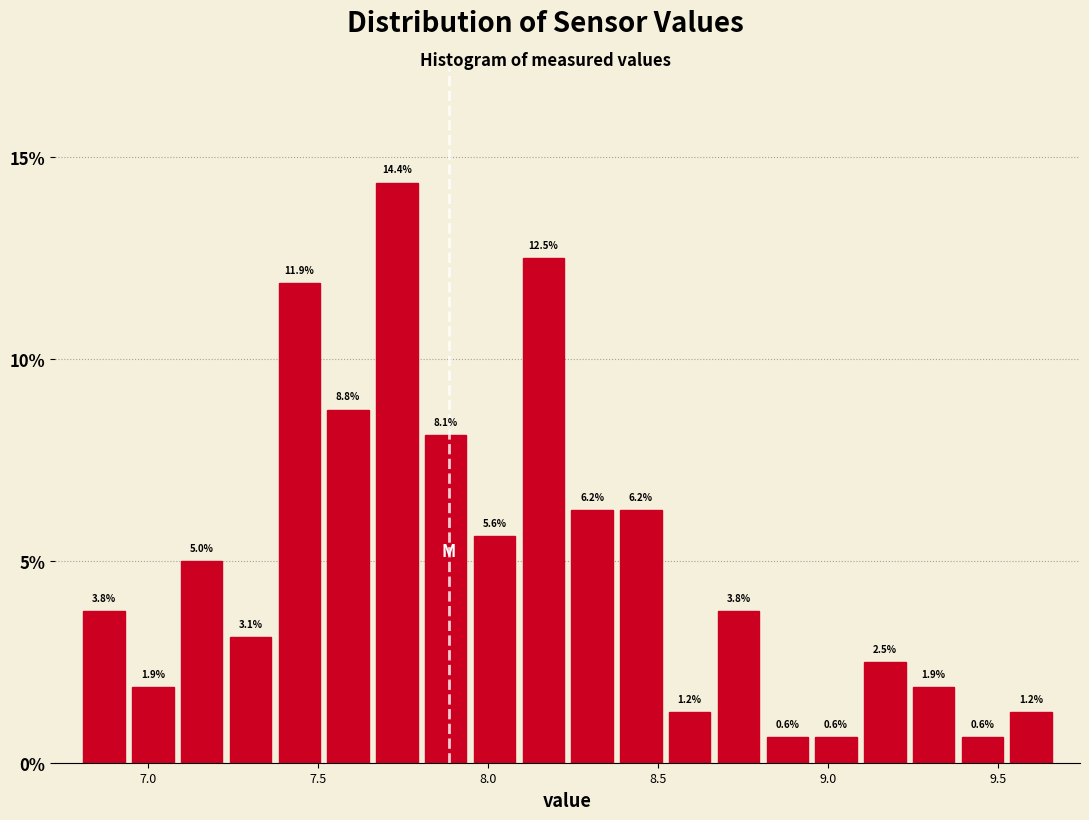

Around what value on the x-axis is the tallest bar? Give the approximate position of its centre, as read against the axis.

7.75